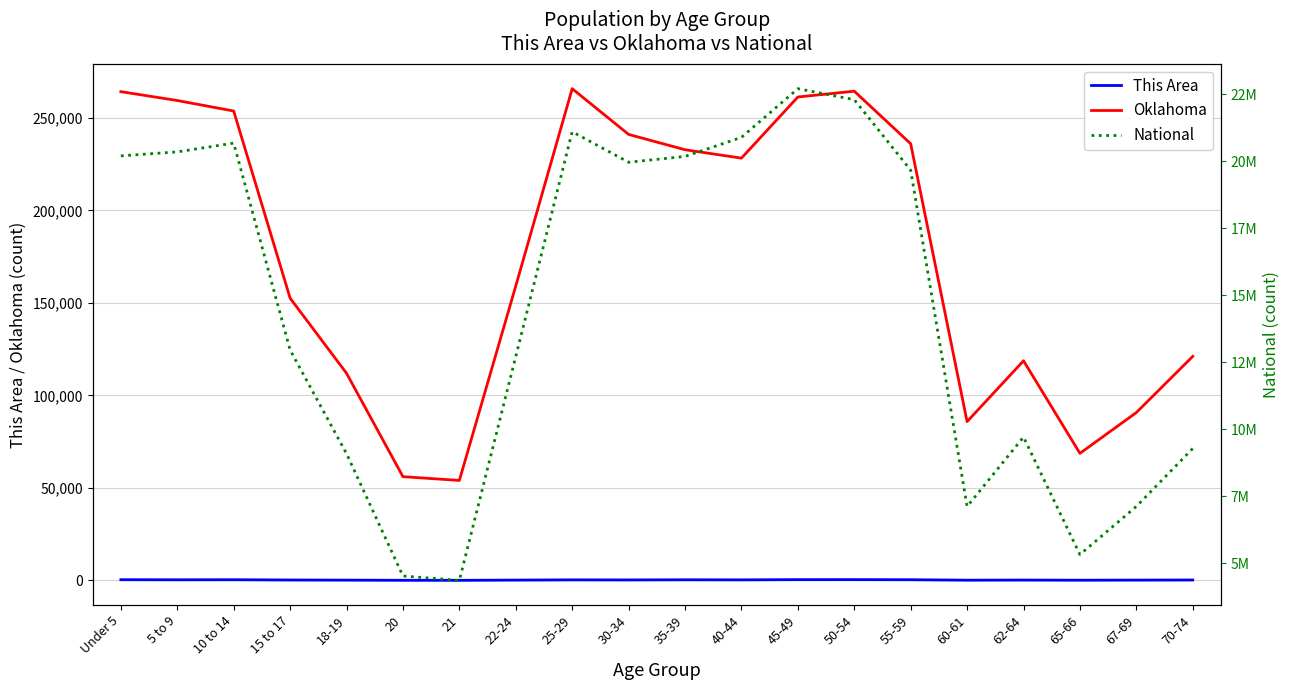

Reading right to left, list all the values displayed in this chart.

This Area: 70-74=235	67-69=176	65-66=123	62-64=197	60-61=133	55-59=379	50-54=436	45-49=431	40-44=305	35-39=345	30-34=267	25-29=304	22-24=178	21=53	20=69	18-19=156	15 to 17=228	10 to 14=379	5 to 9=346	Under 5=398
Oklahoma: 70-74=121075	67-69=90724	65-66=68668	62-64=118698	60-61=85815	55-59=235969	50-54=264369	45-49=261242	40-44=228195	35-39=232742	30-34=241018	25-29=265737	22-24=159142	21=54032	20=56068	18-19=111944	15 to 17=152540	10 to 14=253664	5 to 9=259336	Under 5=264126
National: 70-74=9278166	67-69=7115361	65-66=5319902	62-64=9704197	60-61=7113727	55-59=19664805	50-54=22298125	45-49=22708591	40-44=20890964	35-39=20179642	30-34=19962099	25-29=21101849	22-24=12712576	21=4354294	20=4519129	18-19=9086089	15 to 17=12954254	10 to 14=20677194	5 to 9=20348657	Under 5=20201362